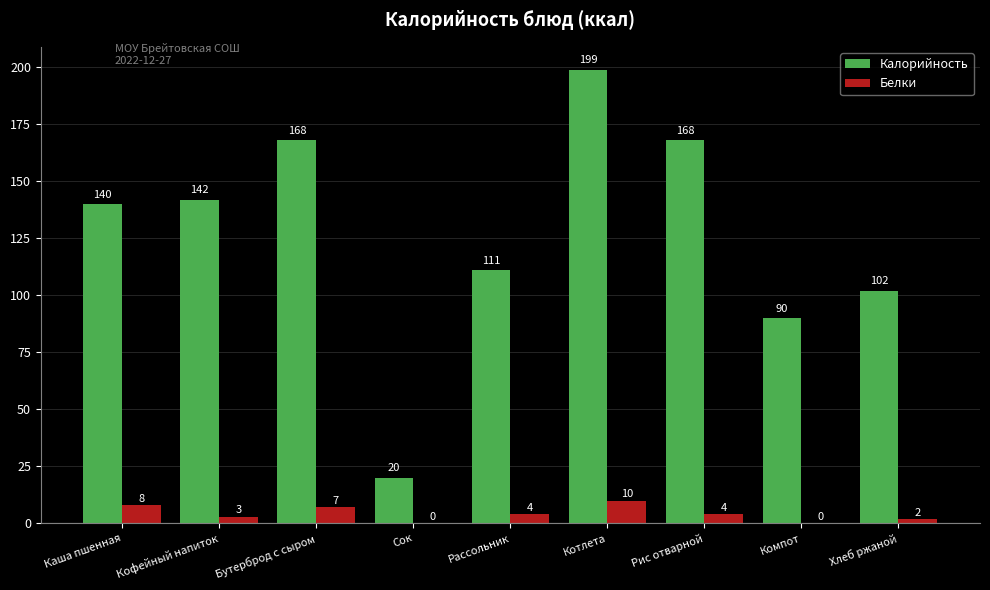

What is the sum of all Калорийность values?

1140